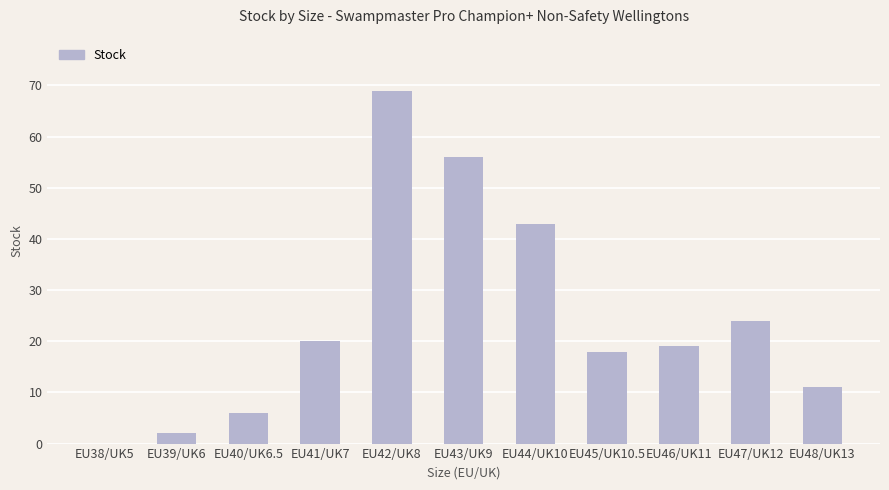

What is the sum of all values?

268